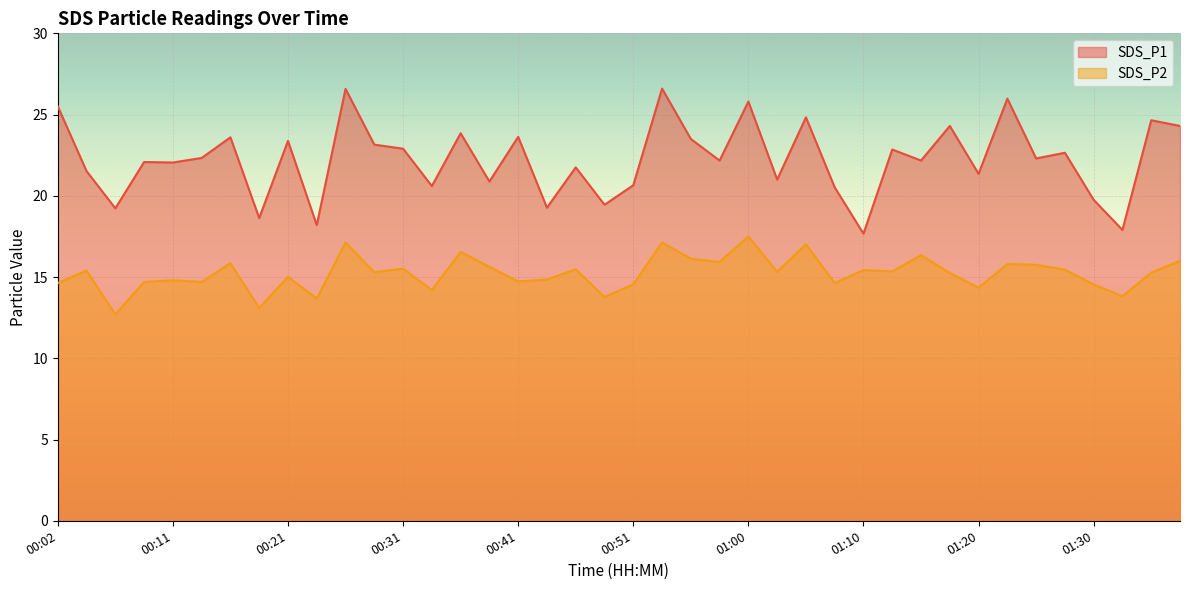

How many lines are shown in the chart?

2